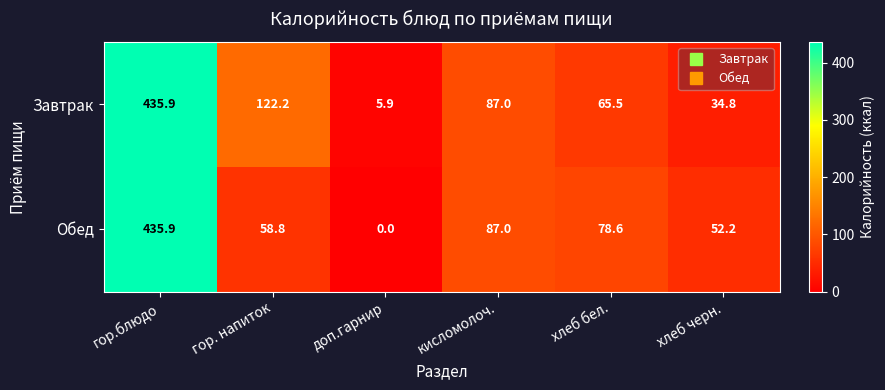

What is the difference between the second highest and second lowest values in the Завтрак series?

87.4